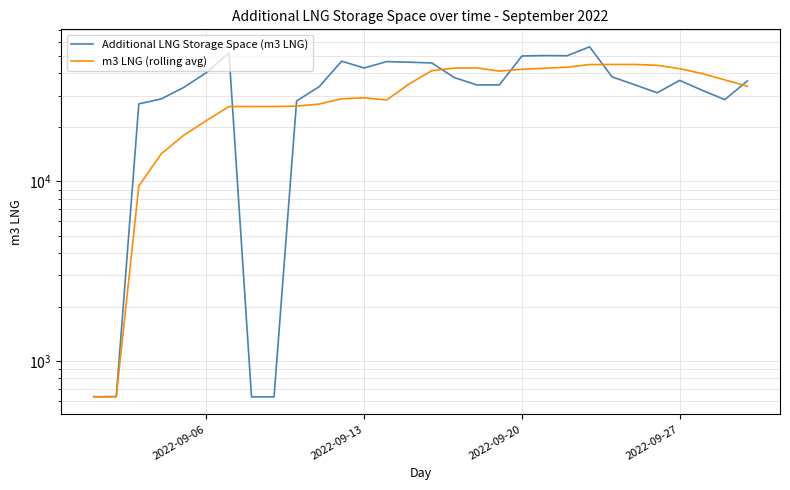

In Additional LNG Storage Space (m3 LNG), how many points are higher than both neighbors (excluding endpoints)?

6